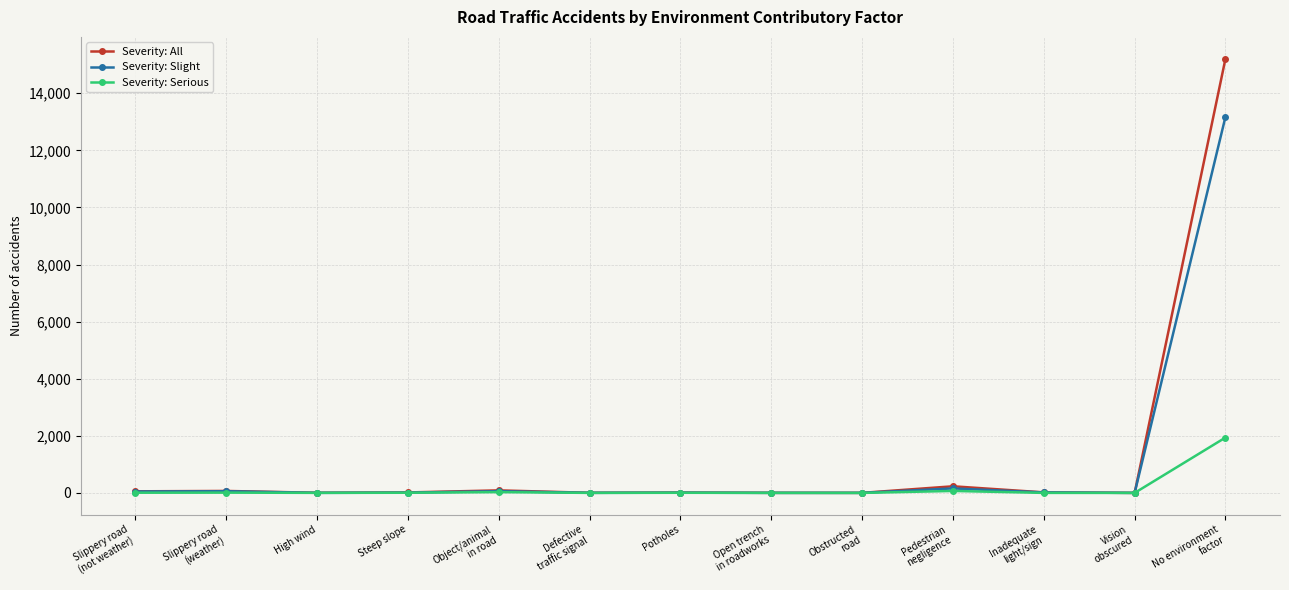

What is the average value of the Severity: Serious series?

159